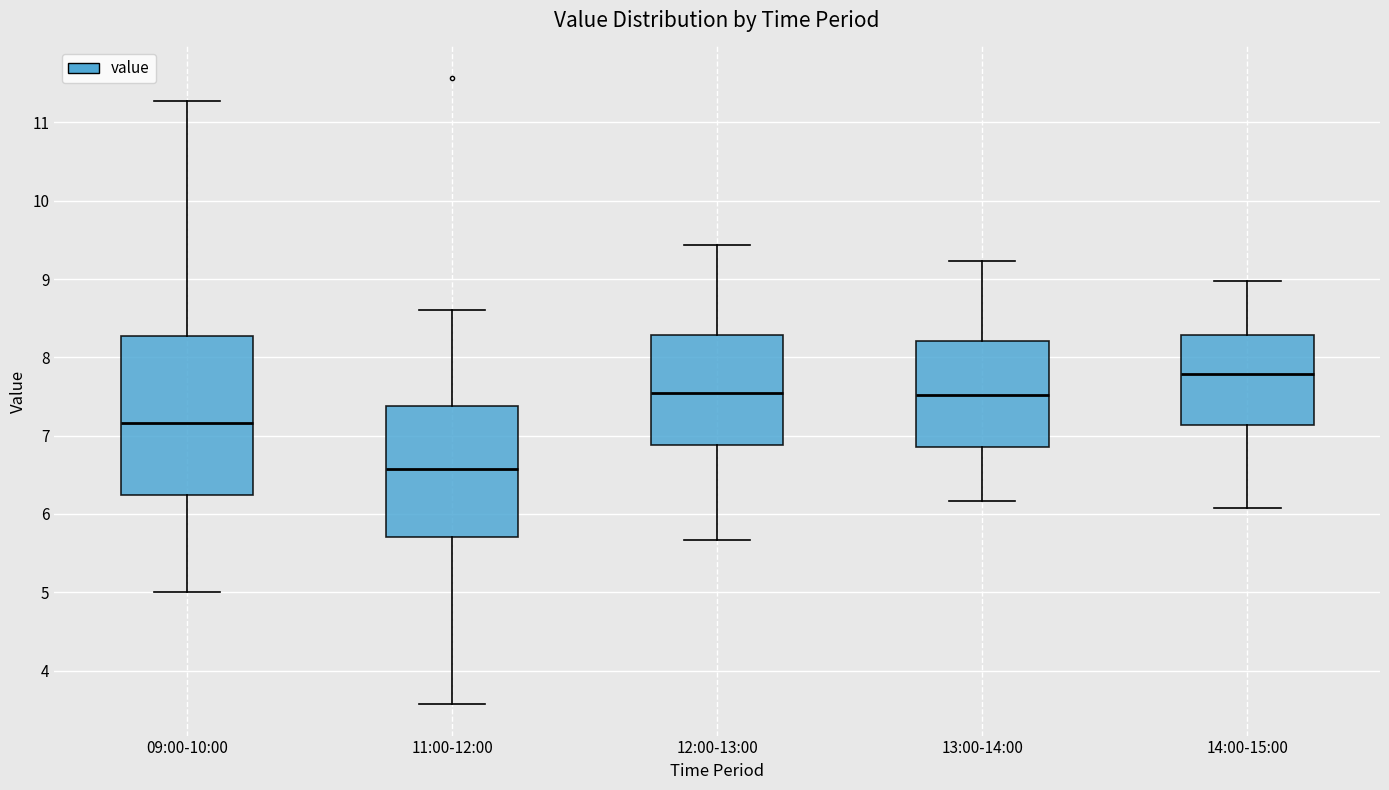

Where does the lower whisker of the box for 12:00-13:00 end on the y-axis? The values are not printed on the chart, so give them approximately, as read against the axis.

5.7